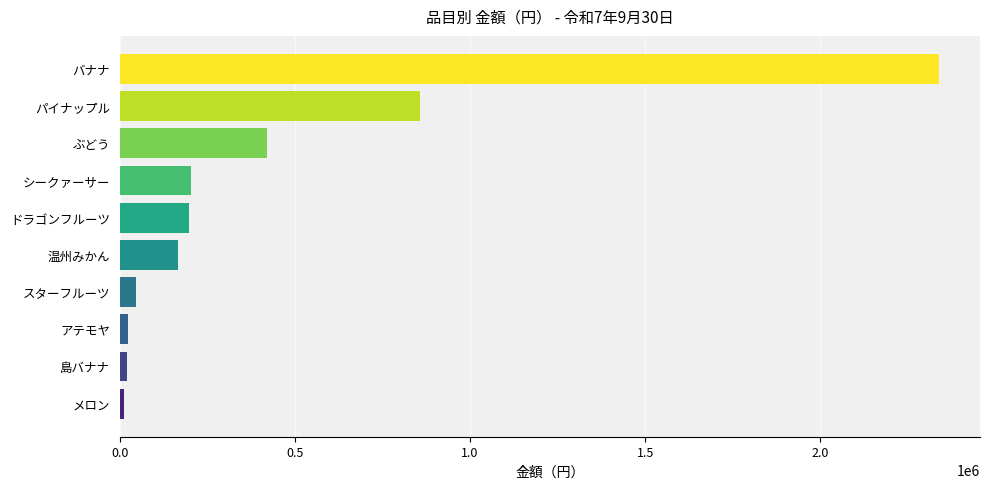

True or false: the data shows 116733 at ぶどう.

False